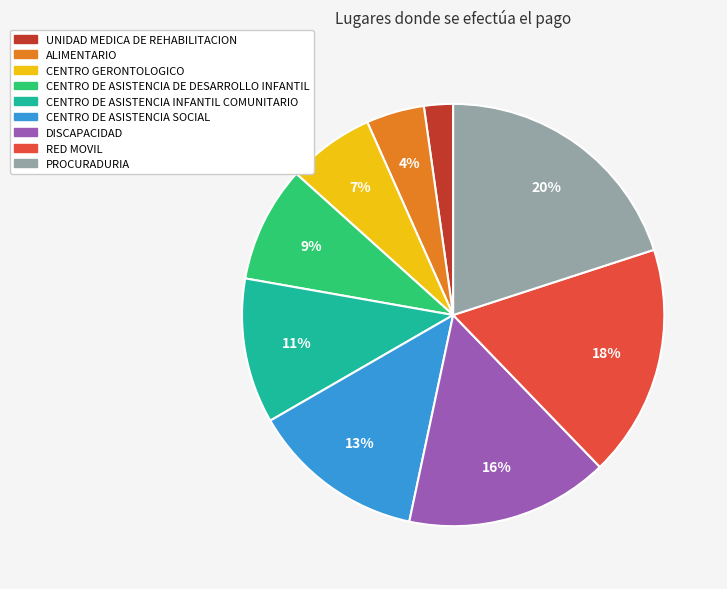

Which slice is the smallest?

UNIDAD MEDICA DE REHABILITACION